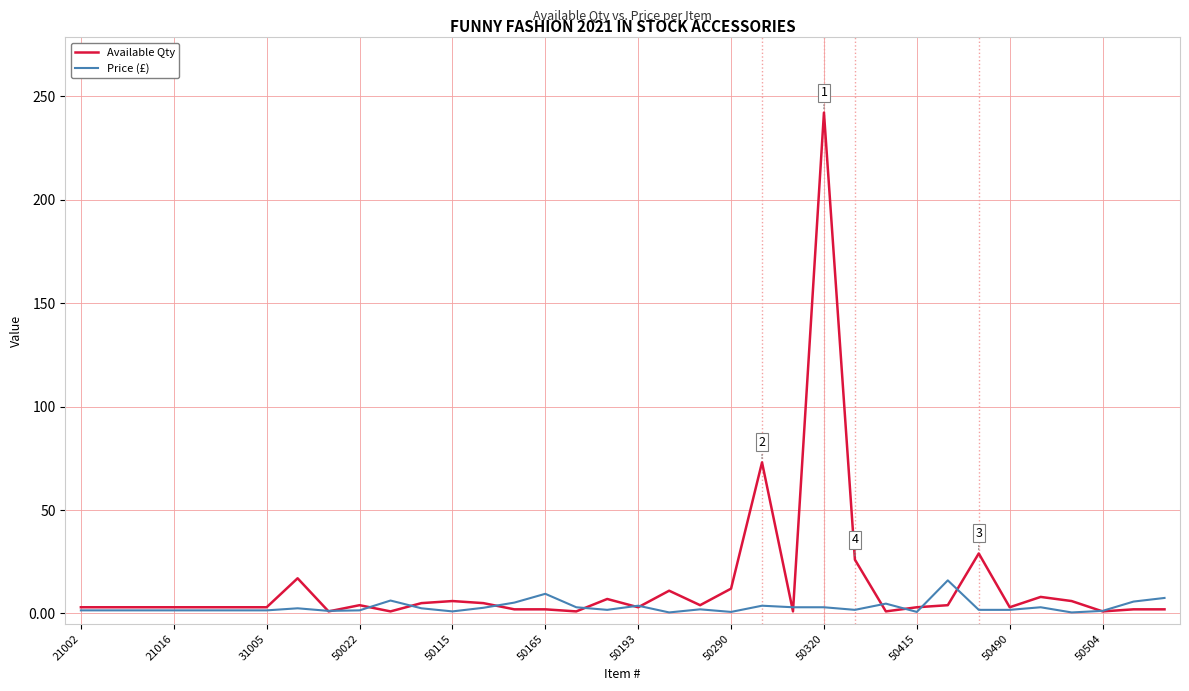

Which series ends up on top after the final intersection of Available Qty and Price (£)?

Price (£)